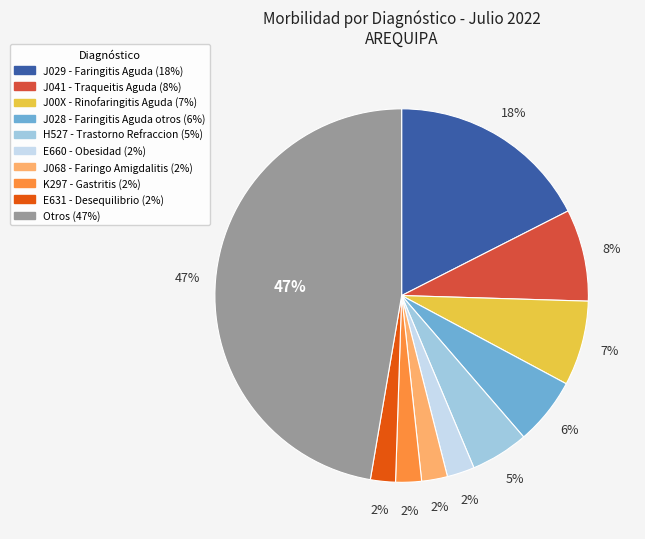

What percentage is the J041 - Traqueitis Aguda slice, to the nearest percent?

8%